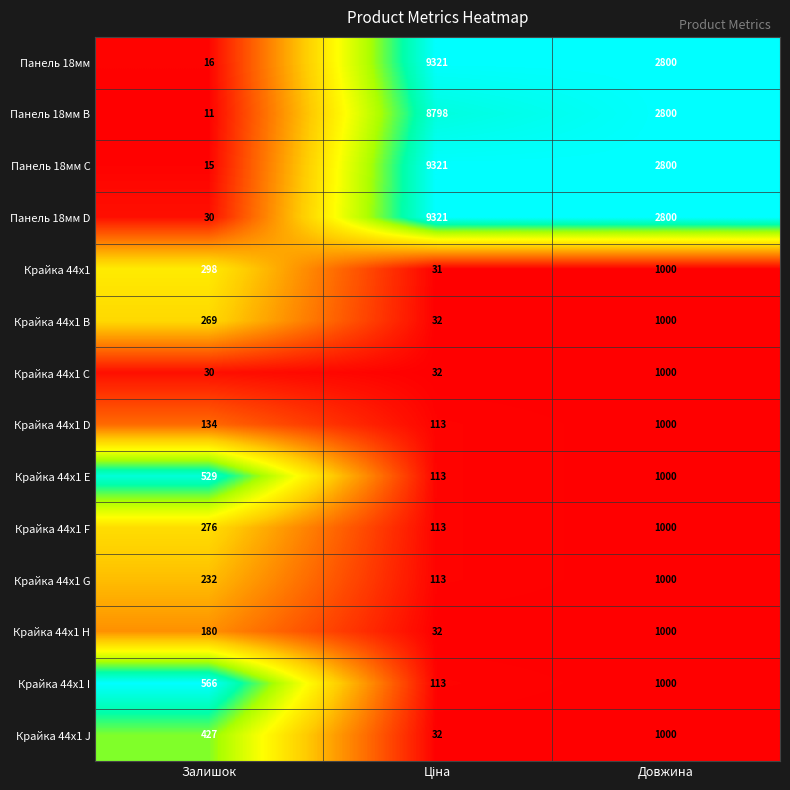

The value of Крайка 44x1 I at Залишок is 566. True or false?

True